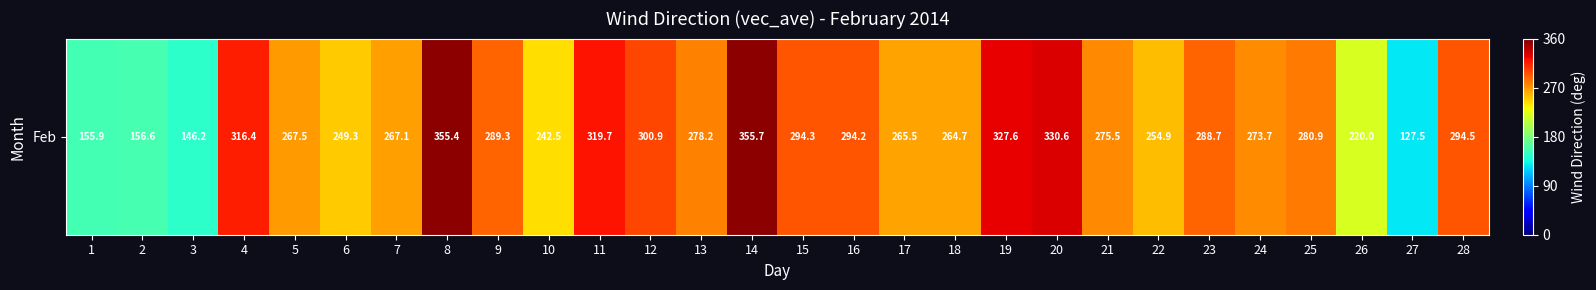

What is the maximum value shown in the chart?

355.7